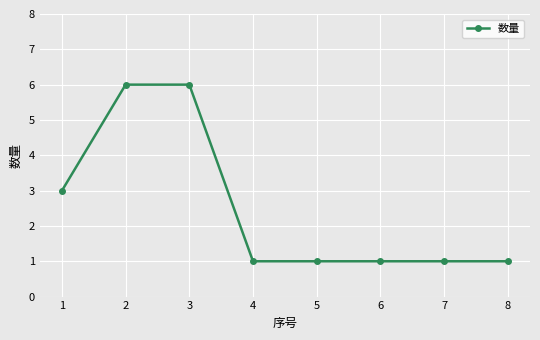

Does the chart display data point markers on the line(s)?

Yes